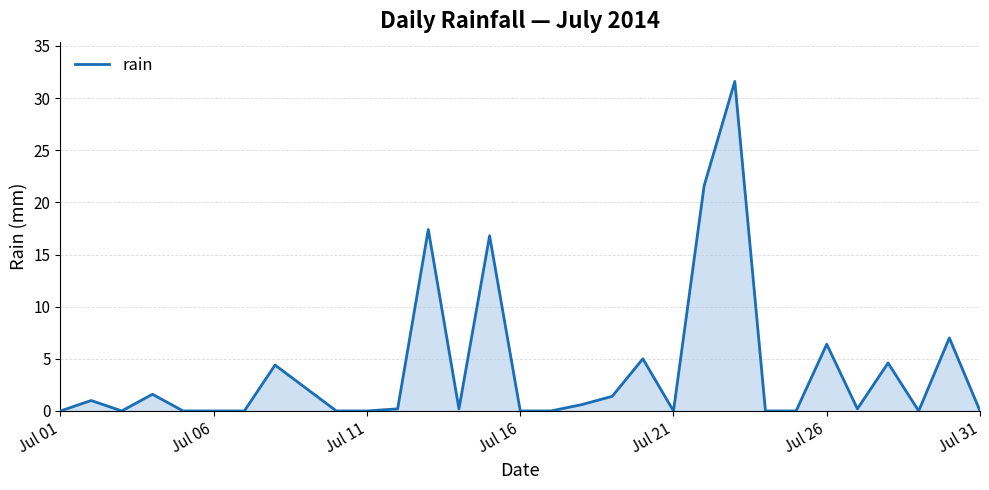

What is the difference between the maximum and minimum values?

31.6